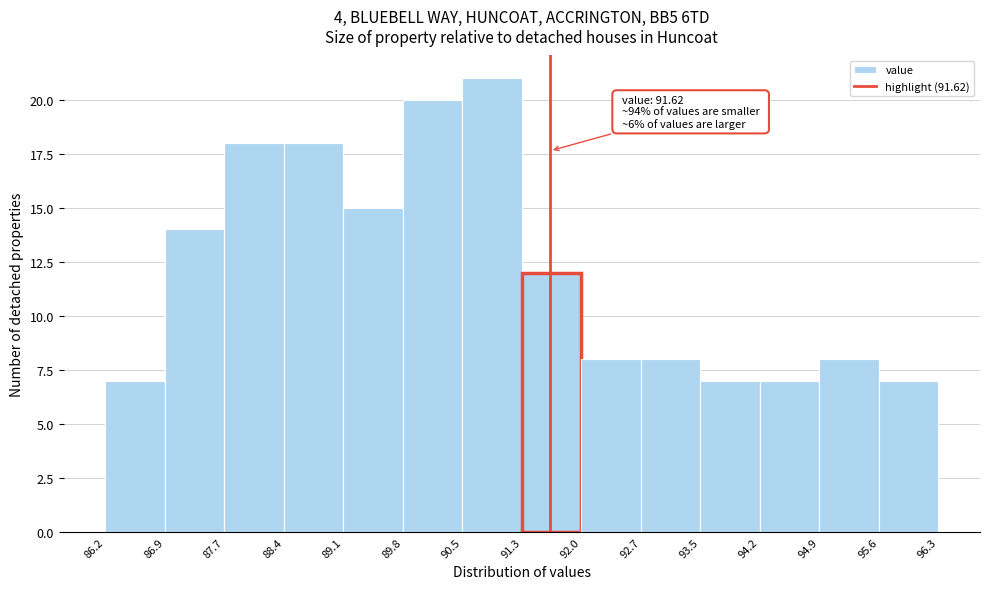

Which range on the x-axis has the tallest bar?

90.5 to 91.3